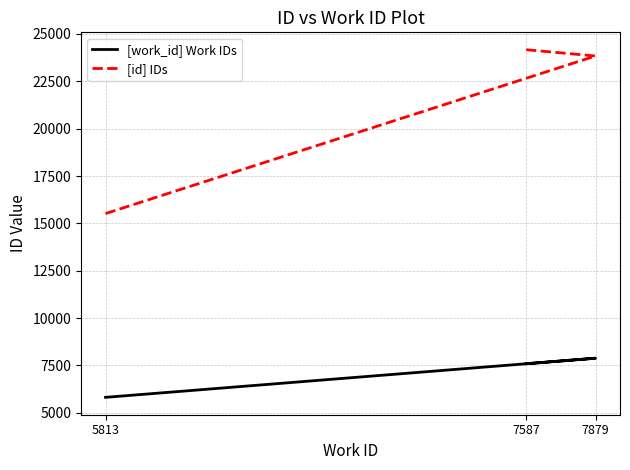

Which series has the largest total across all categories?

[id] IDs